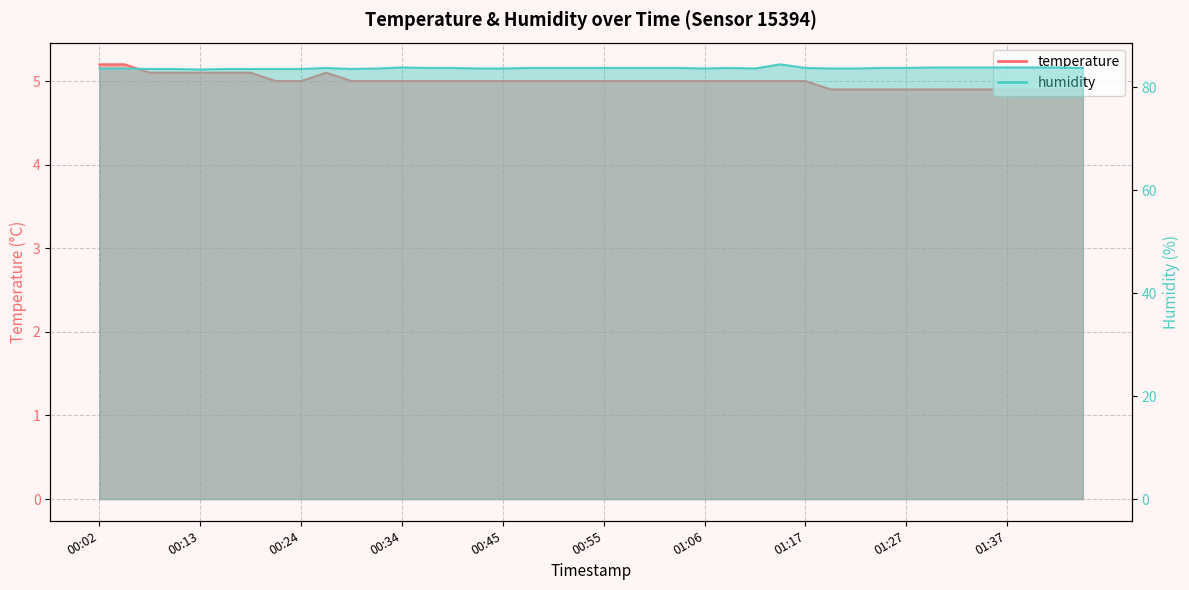

True or false: temperature and humidity cross at least once.

False